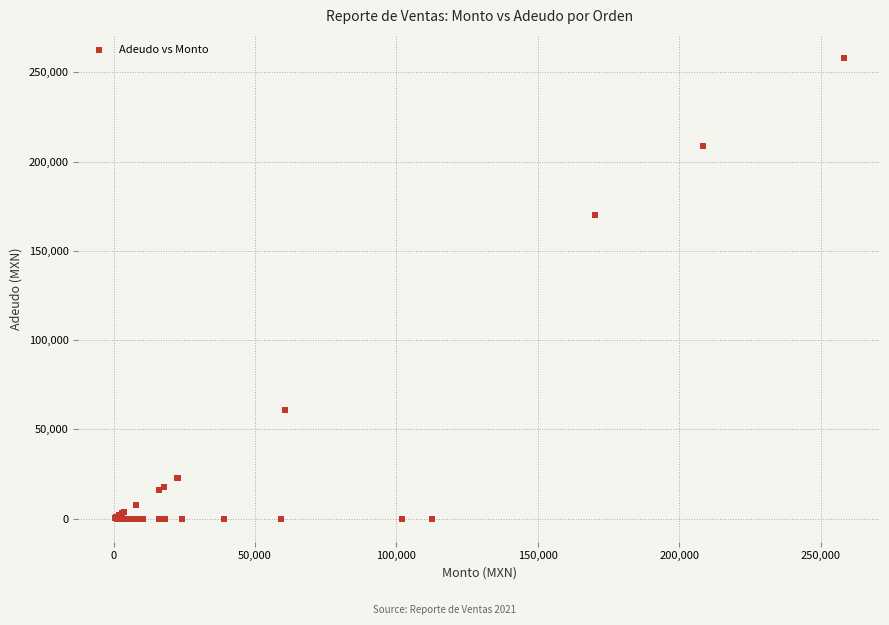

What Y value in the scatter plot is closest to 129000?

170000